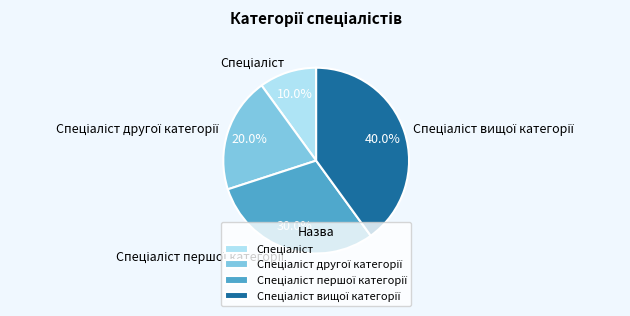

Is there a majority slice in this chart?

No